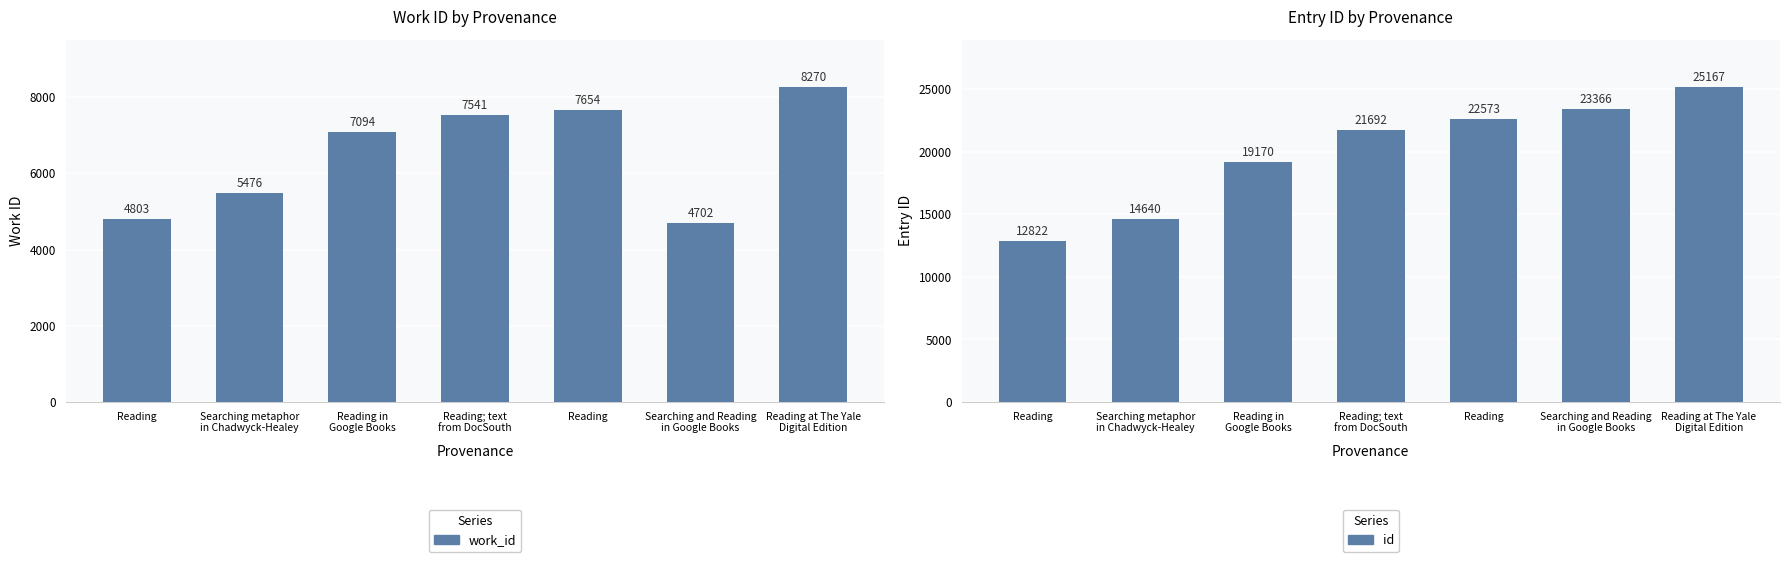

What is the total value across all series at Searching and Reading
in Google Books?

28068